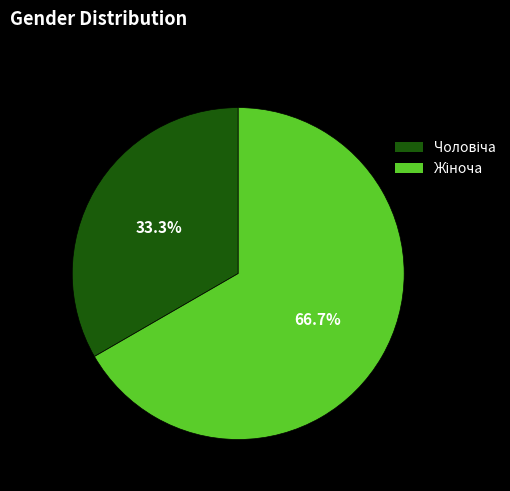

Count the number of slices in the pie.

2